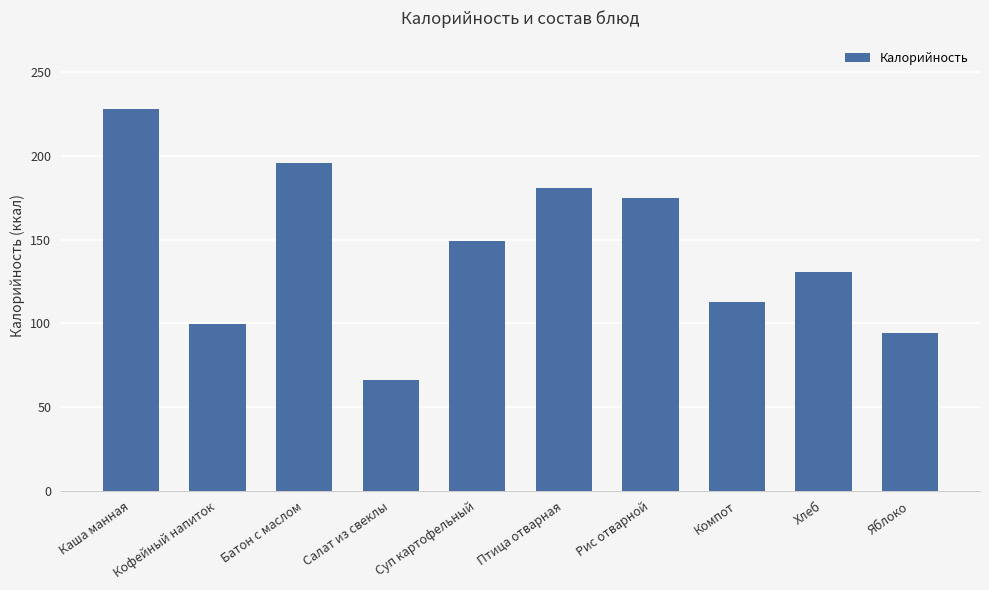

What is the difference between the maximum and minimum values?

162.0